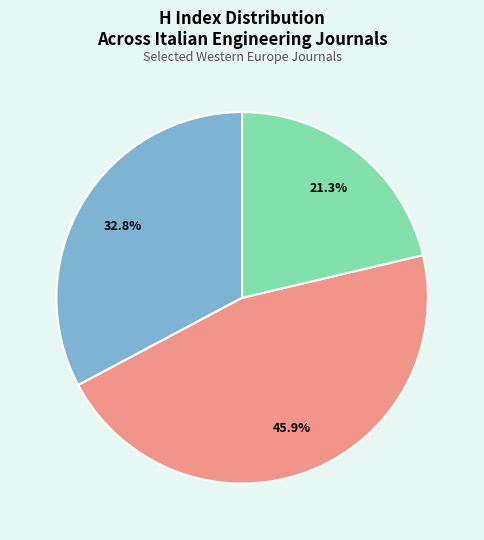

Is there a majority slice in this chart?

No